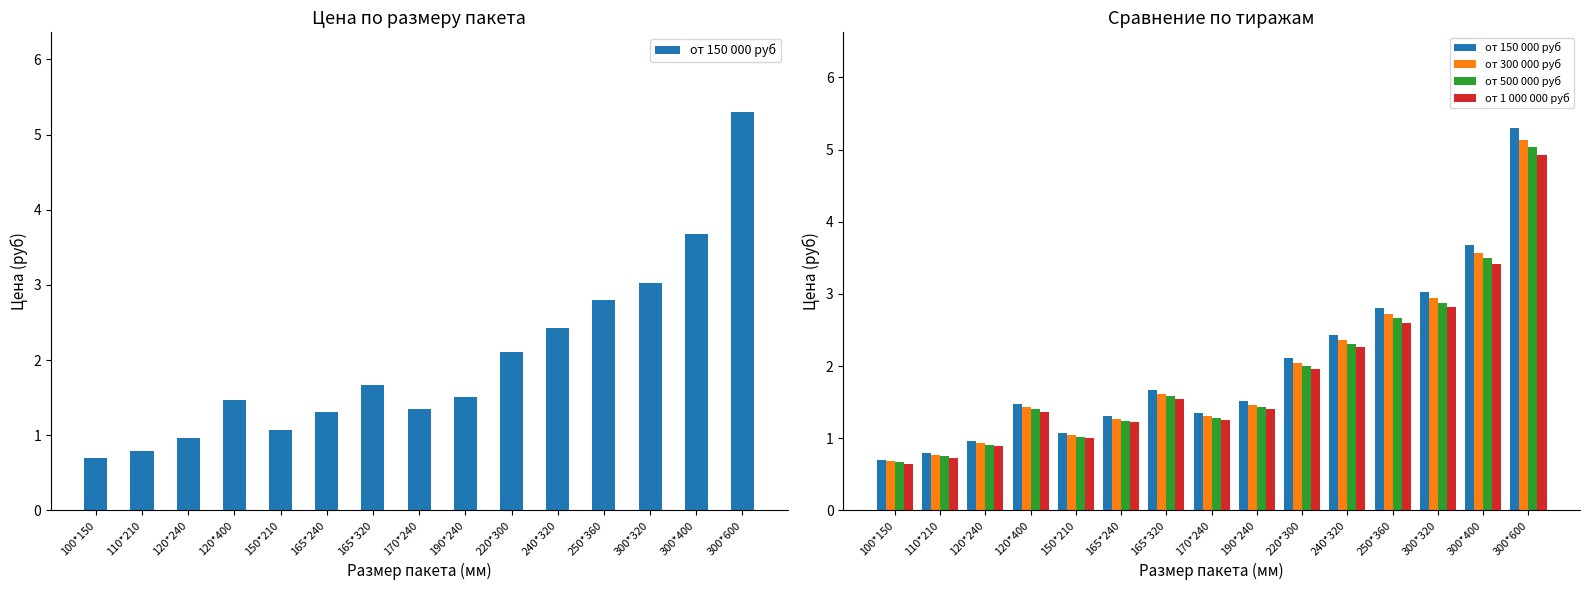

At 240*320, list the series in order from smallest to largest.

от 1 000 000 руб, от 500 000 руб, от 300 000 руб, от 150 000 руб